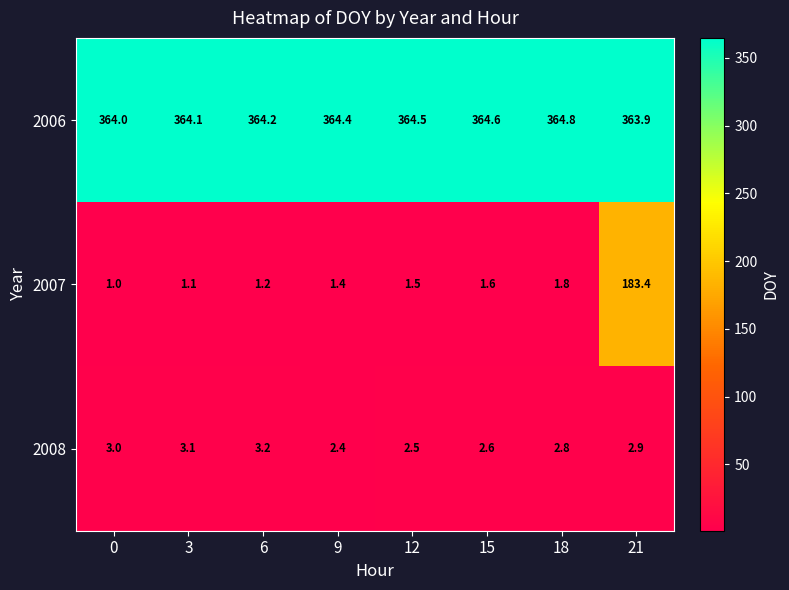

What is the total value across all series at 15?

368.8